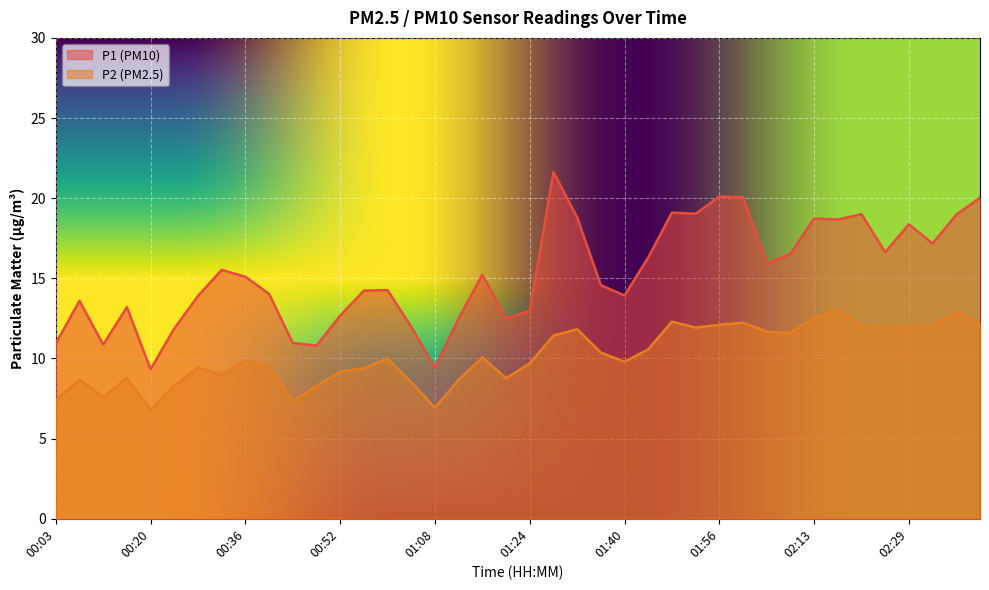

Reading left to right, extract all data points from this chart.

P1: 10.9	13.6	10.9	13.2	9.3	11.9	13.9	15.5	15.1	14.0	11.0	10.8	12.7	14.2	14.3	12.0	9.4	12.5	15.2	12.5	13.0	21.6	18.8	14.6	13.9	16.3	19.1	19.0	20.1	20.1	15.9	16.5	18.7	18.7	19.0	16.6	18.4	17.2	19.0	20.0
P2: 7.4	8.7	7.6	8.8	6.8	8.3	9.4	9.0	9.9	9.5	7.3	8.3	9.2	9.4	10.0	8.5	6.9	8.7	10.1	8.8	9.7	11.4	11.8	10.4	9.8	10.6	12.3	11.9	12.1	12.2	11.7	11.6	12.5	13.0	12.0	12.0	12.0	12.1	12.9	12.2